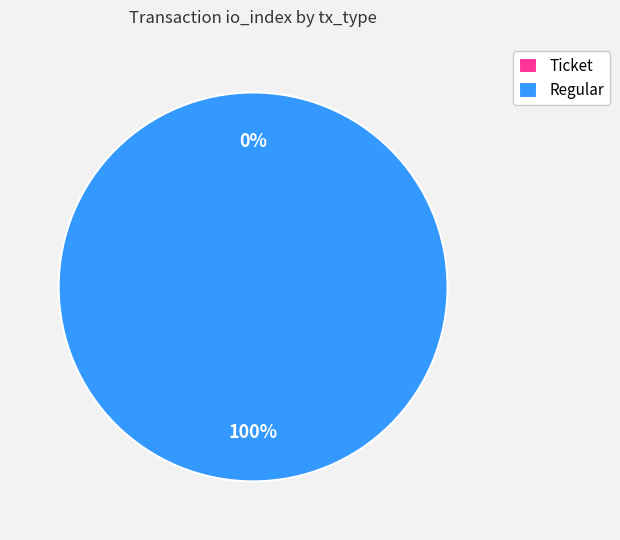

The Ticket slice represents 0% of the pie. True or false?

True